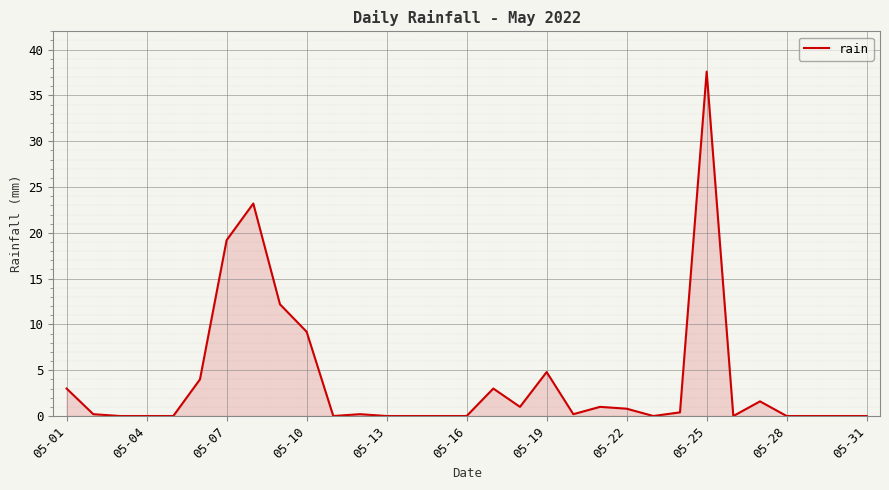

What is the greatest value displayed?

37.6